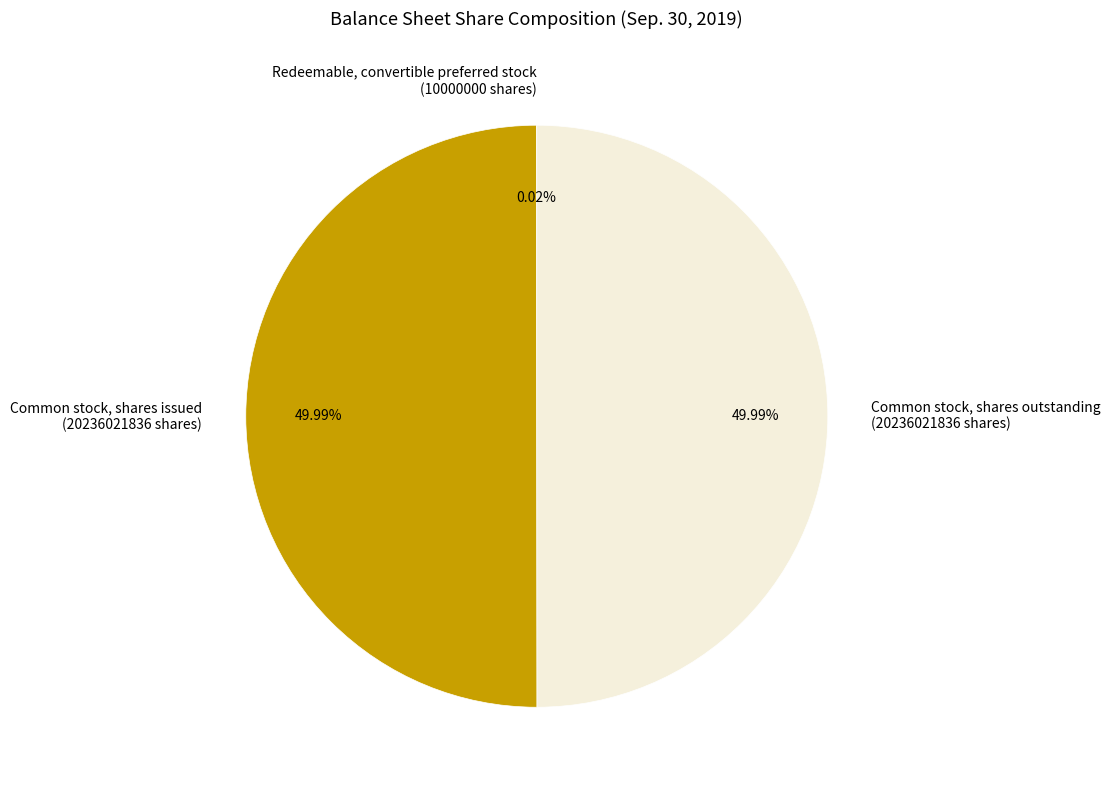

Is the sum of Common stock, shares issued (20236021836 shares) and Common stock, shares outstanding (20236021836 shares) greater than half?

Yes